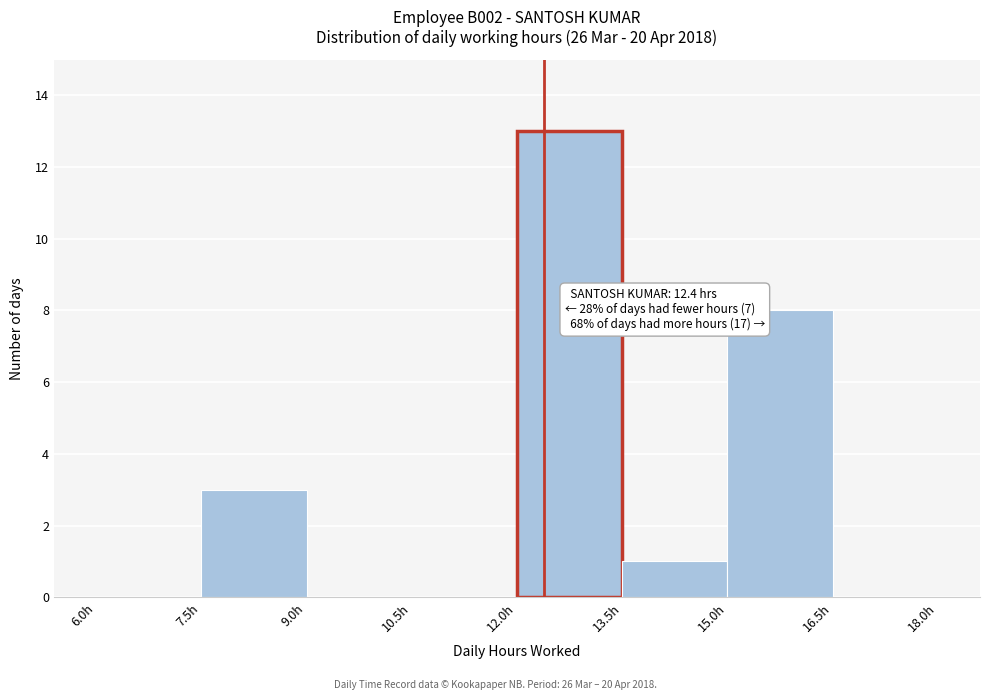

Over which range of the x-axis is the bar tallest?

12.0 to 13.5